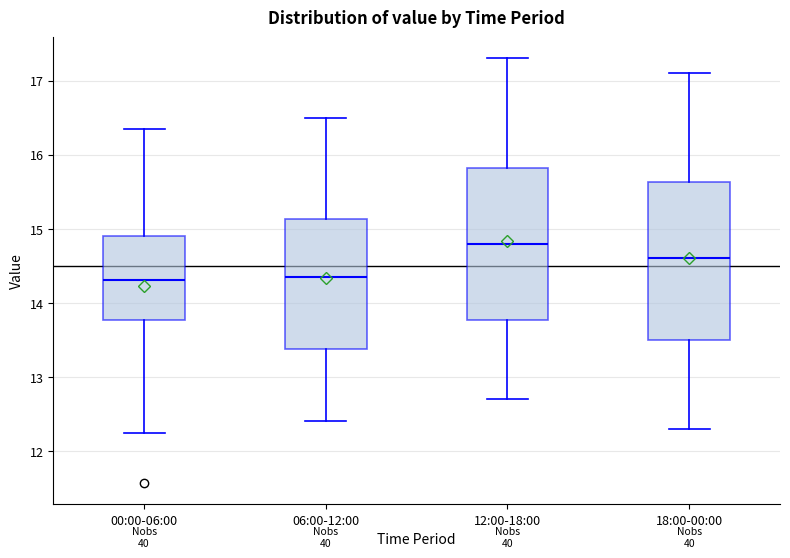

Where does the median line of the box for 06:00-12:00 sit on the y-axis? The values are not printed on the chart, so give them approximately, as read against the axis.

14.4